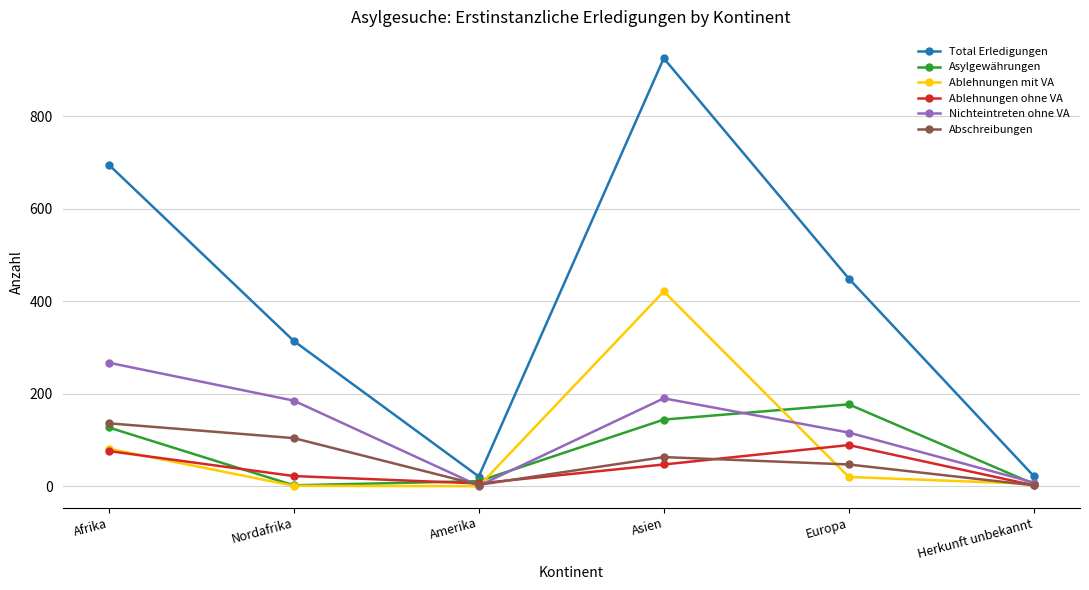

Does the chart have visible grid lines?

Yes